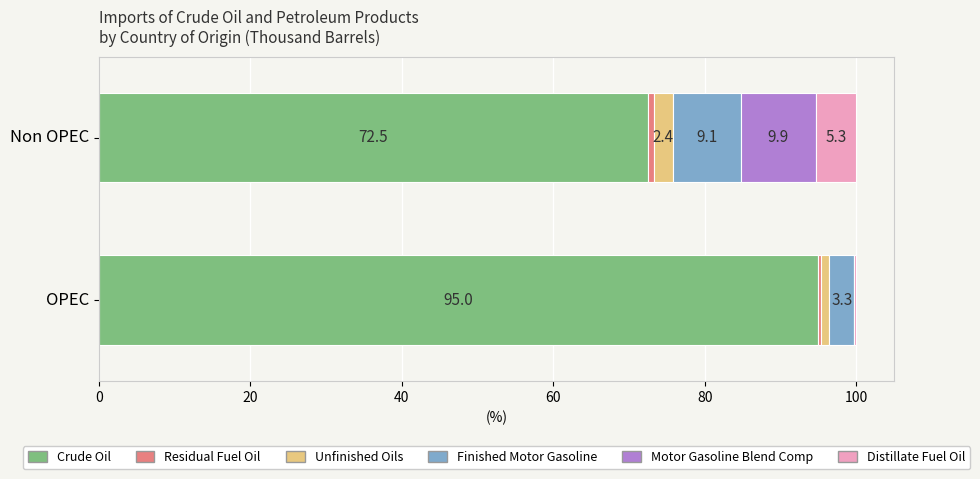

True or false: Crude Oil has a value of 127.4 at Non OPEC.

False